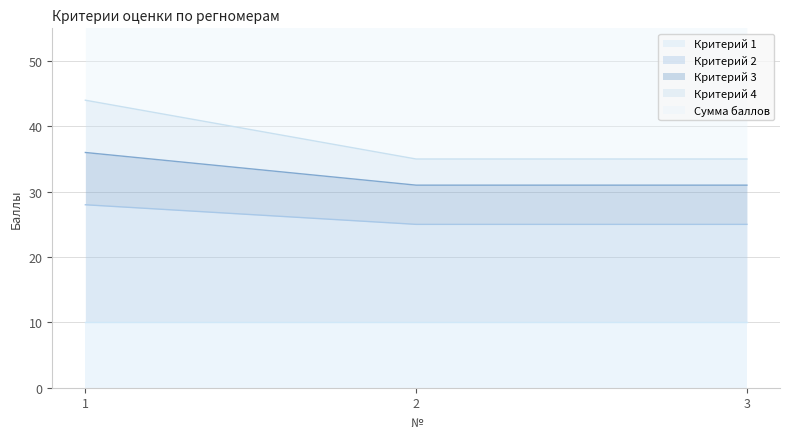

Which category has the highest value in the Критерий 4 series?

1